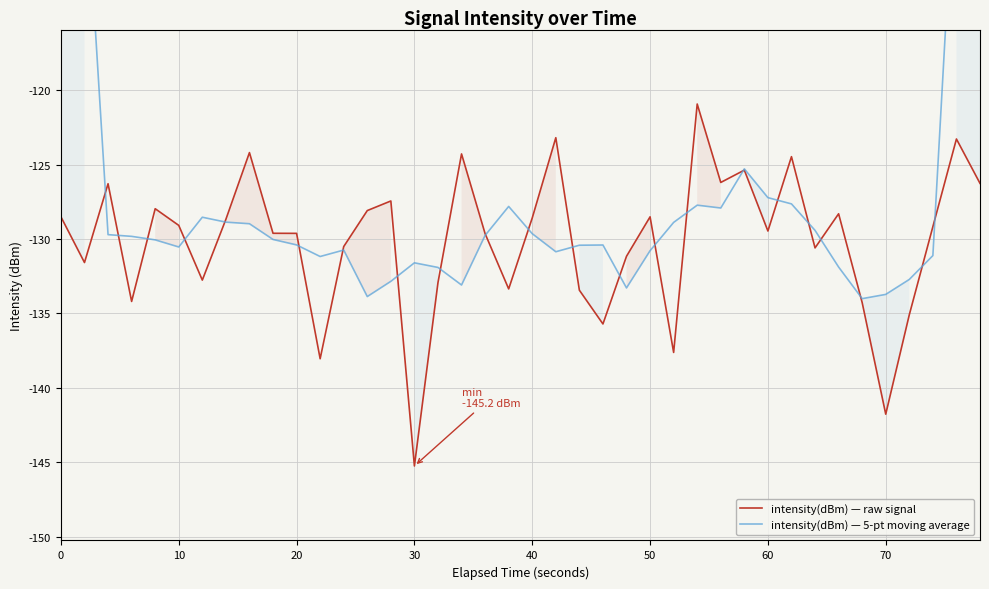

Which series has the largest range (max minus min)?

intensity(dBm) — 5-pt moving average